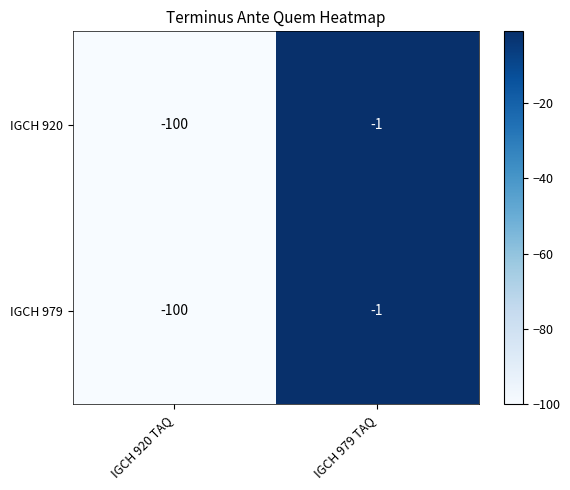

Count the number of categories in the chart.

2